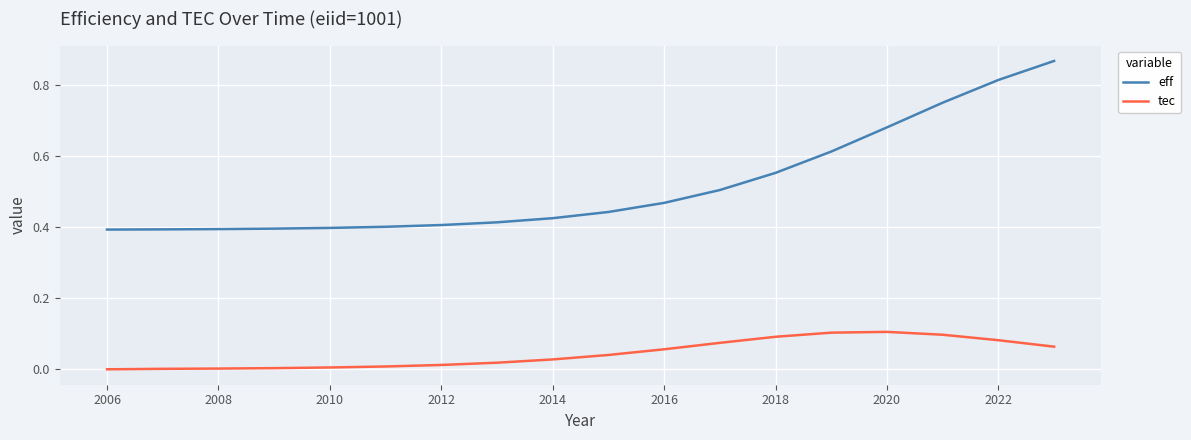

True or false: eff and tec cross at least once.

False